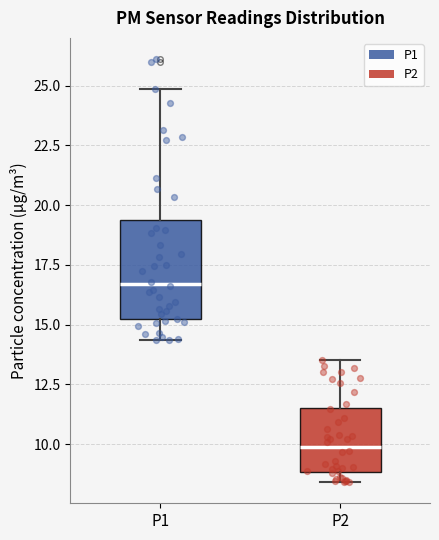

Which box is the tallest, from its lower edge to its upper edge?

P1